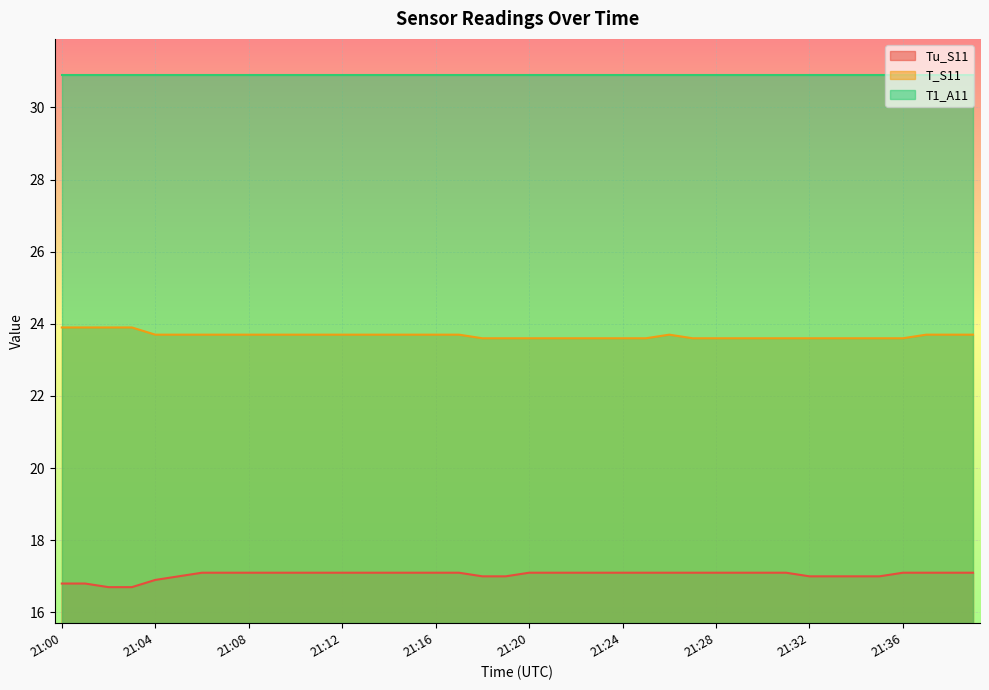

True or false: T_S11 and Tu_S11 cross at least once.

False